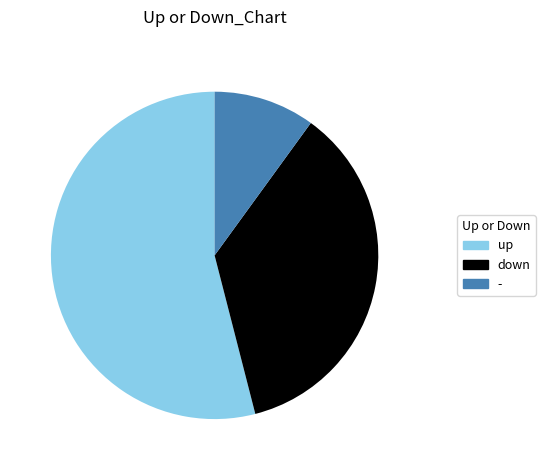

Which slice represents more than half of the pie?

up